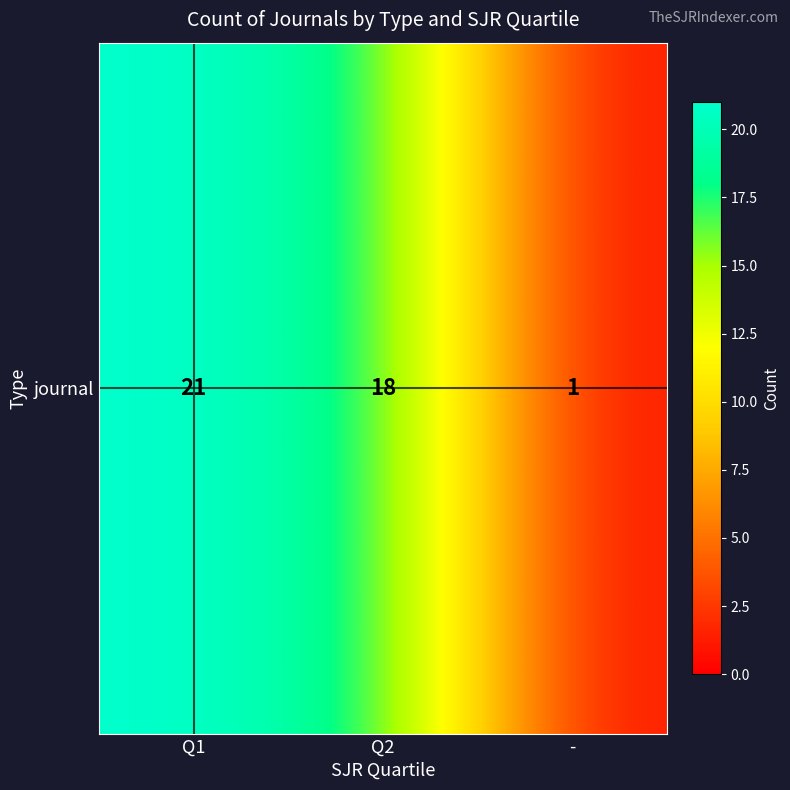

At which label is the value closest to 11?

Q2